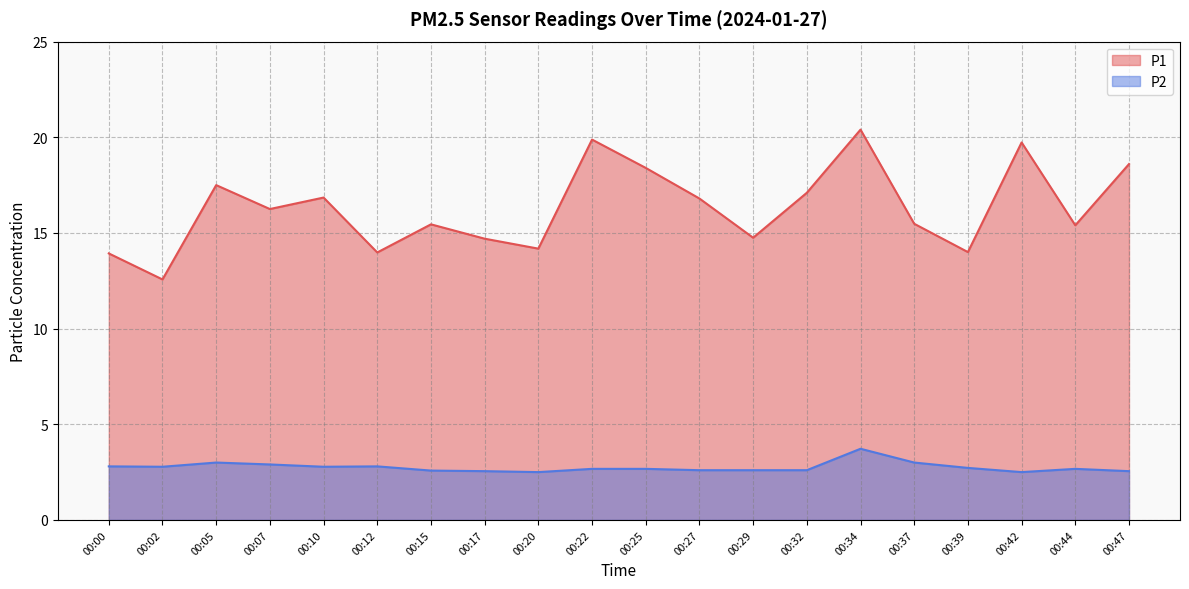

List the series in order of their peak value, highest first.

P1, P2